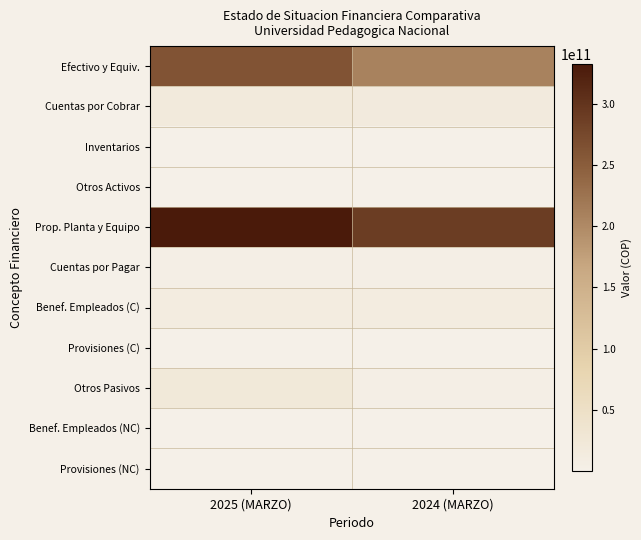

List the series in order of their peak value, highest first.

Prop. Planta y Equipo, Efectivo y Equiv., Otros Pasivos, Cuentas por Cobrar, Benef. Empleados (C), Cuentas por Pagar, Otros Activos, Inventarios, Benef. Empleados (NC), Provisiones (C), Provisiones (NC)